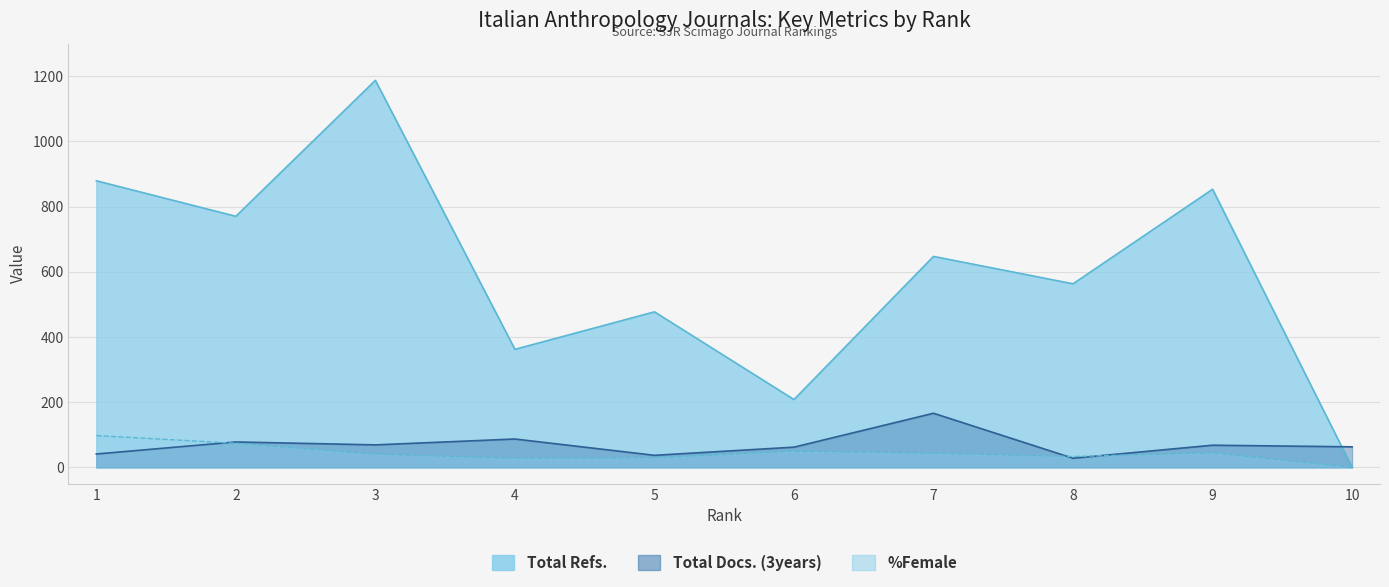

How many interior local peaks does the Total Docs. (3years) series have?

4